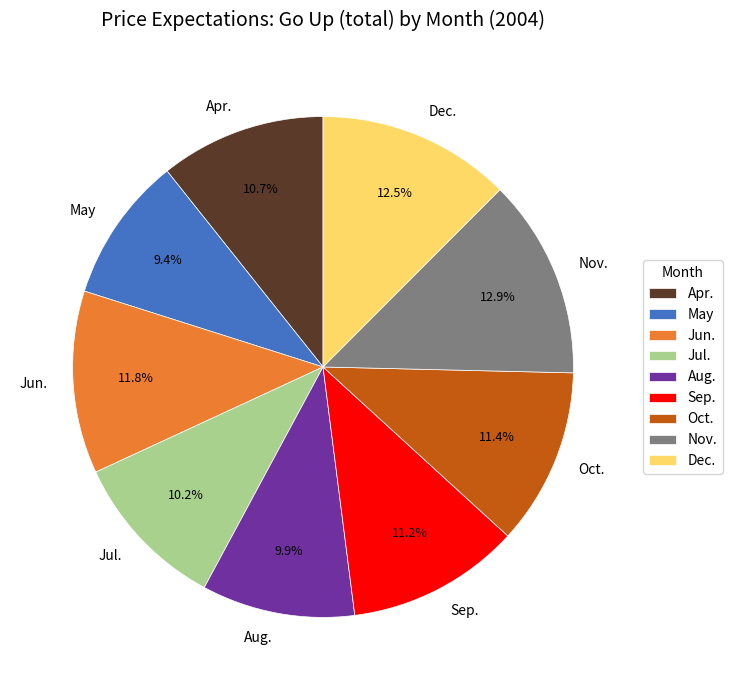

Is Jun. the majority of the pie?

No